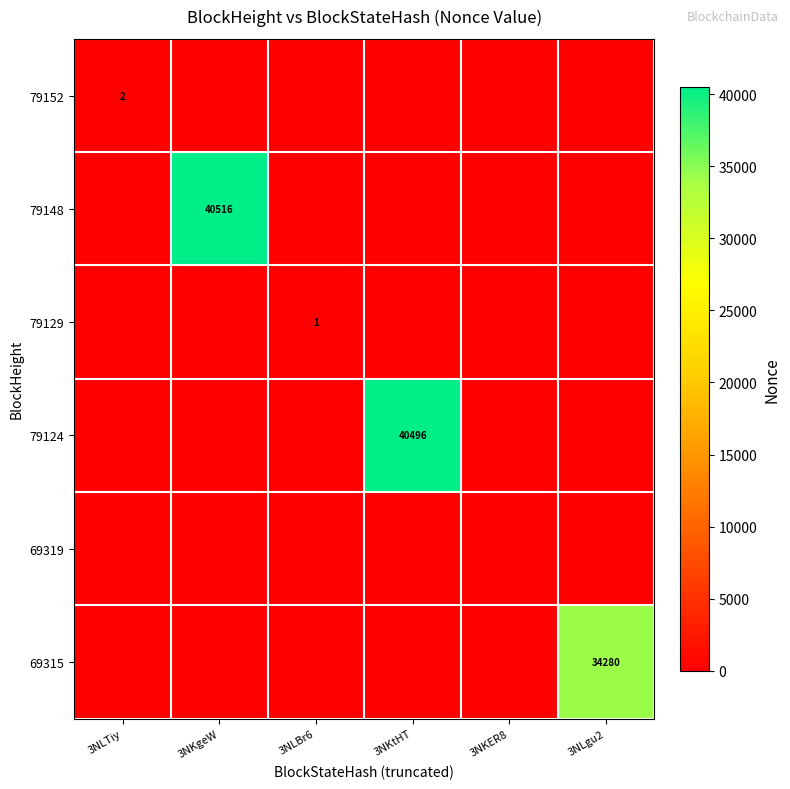

Is it true that 79148 equals 27925 at 3NKgeW?

False